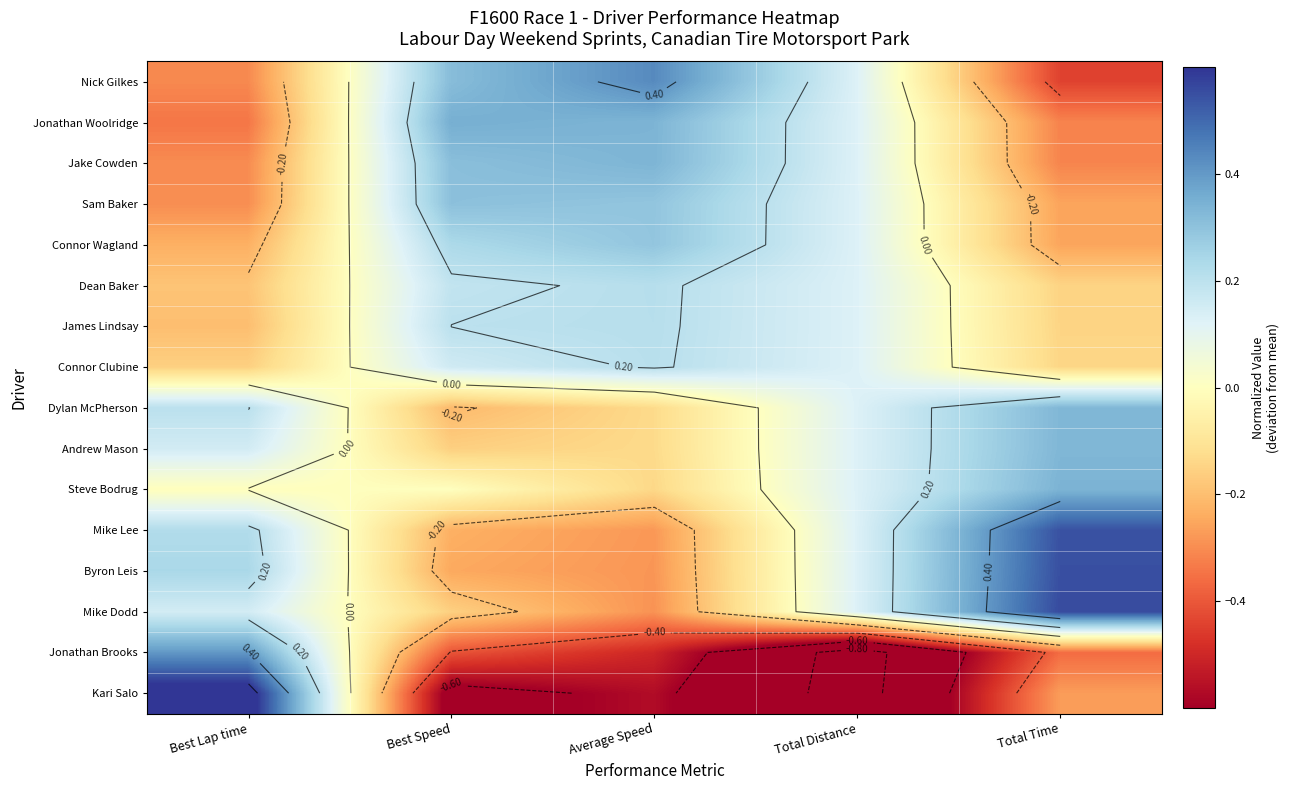

What is the spread (max minus min) of values at Best Speed?

1.0